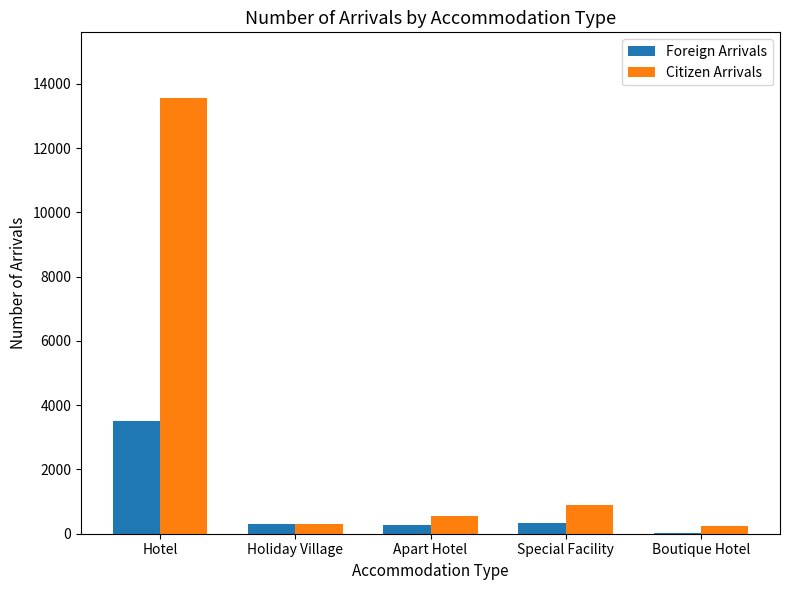

True or false: Citizen Arrivals has a value of 13568 at Hotel.

True